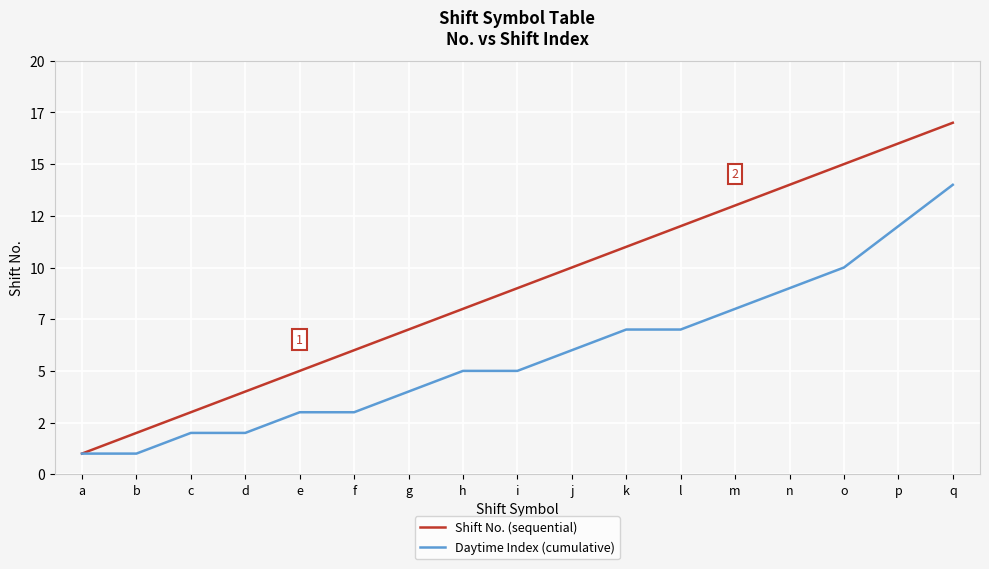

What is the spread (max minus min) of values at e?

2